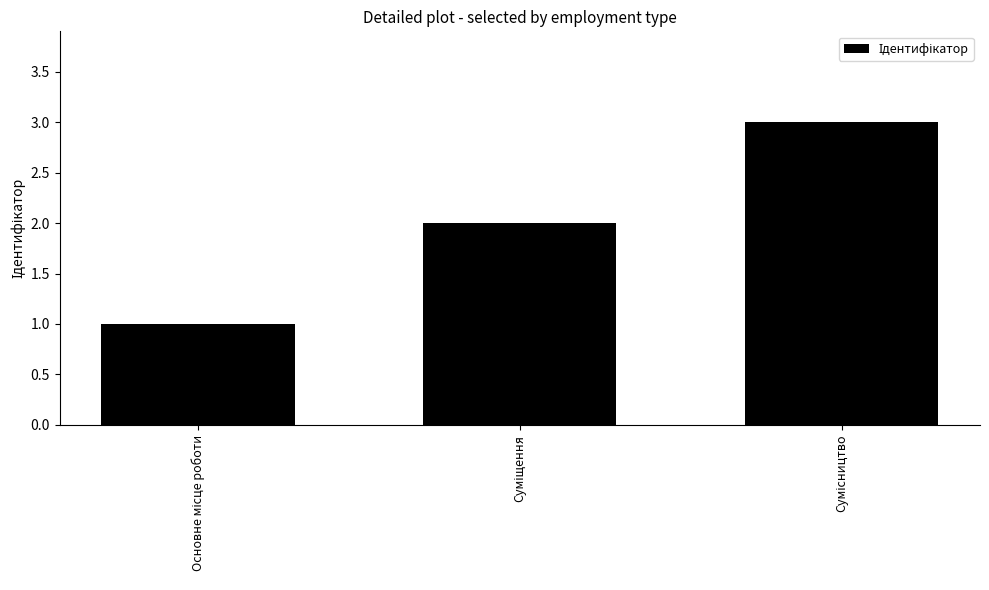

What is the maximum value shown in the chart?

3